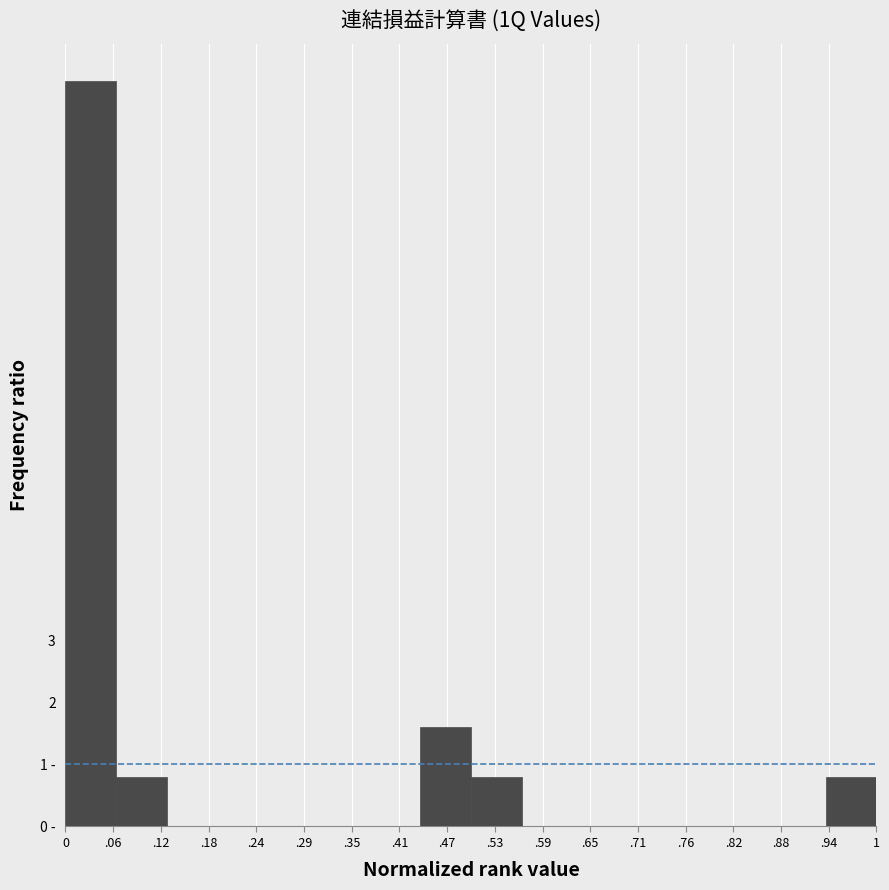

Are the bars horizontal?

No